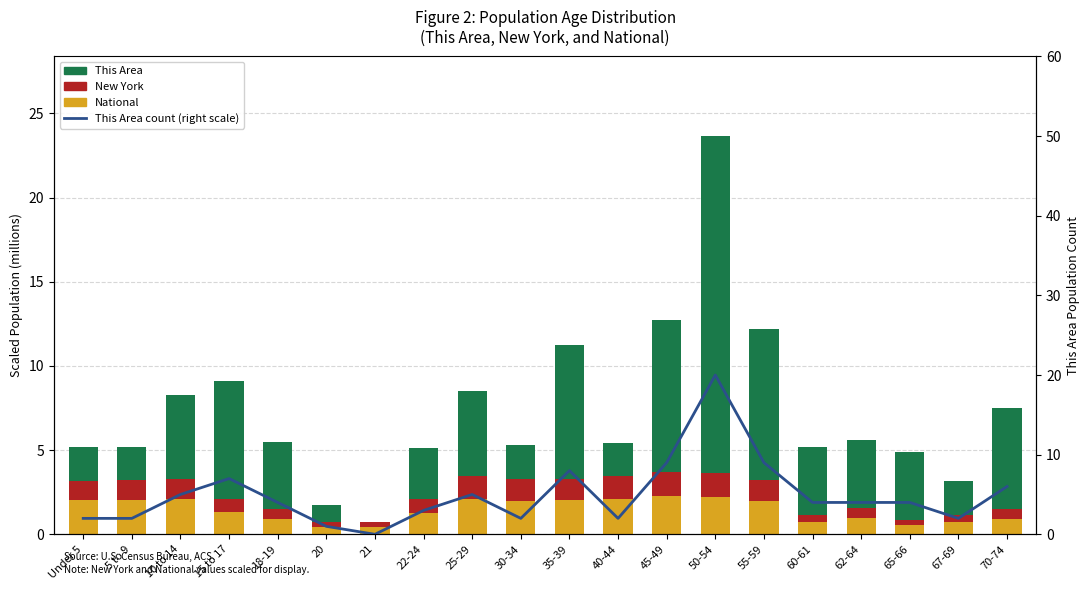

At which category is the sum across all series the highest?

50-54